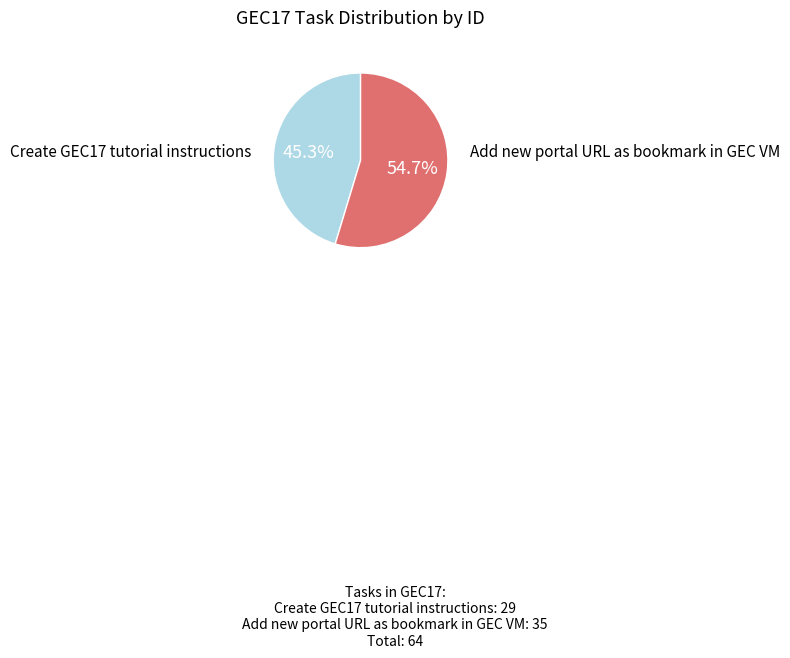

Does any single category account for the majority?

Yes